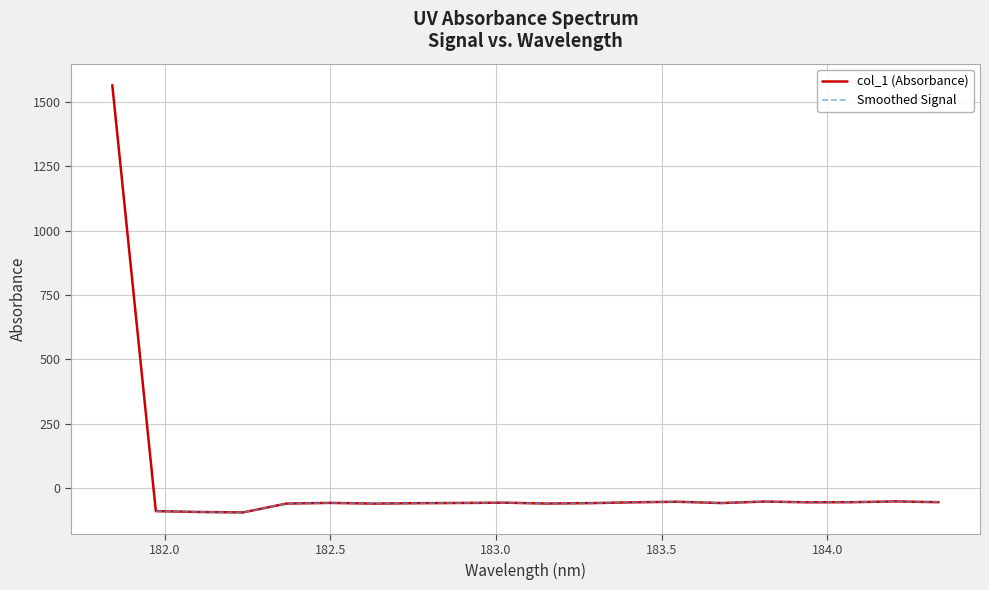

What is the minimum value shown in the chart?

-95.7